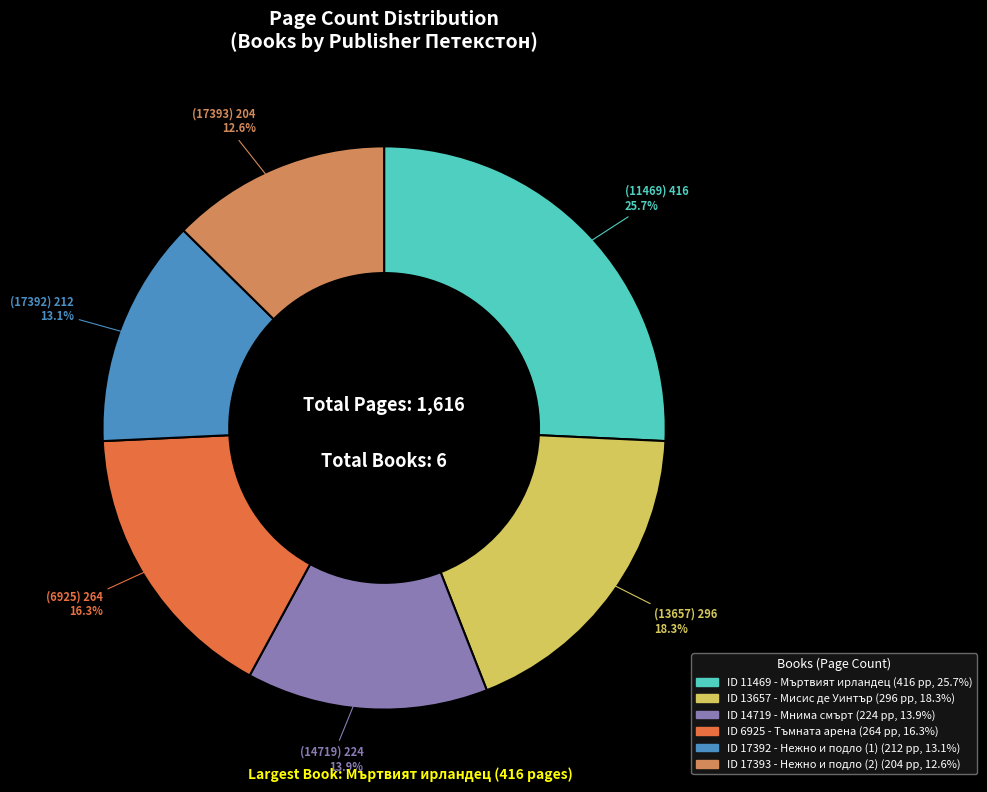

Is there a majority slice in this chart?

No